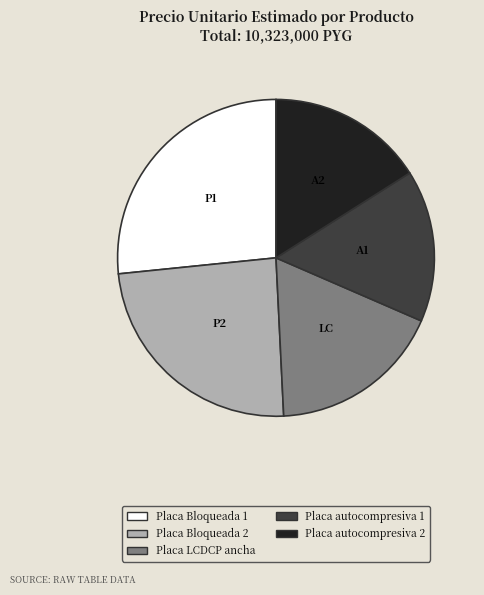

Does Placa Bloqueada 1 account for over 50% of the chart?

No